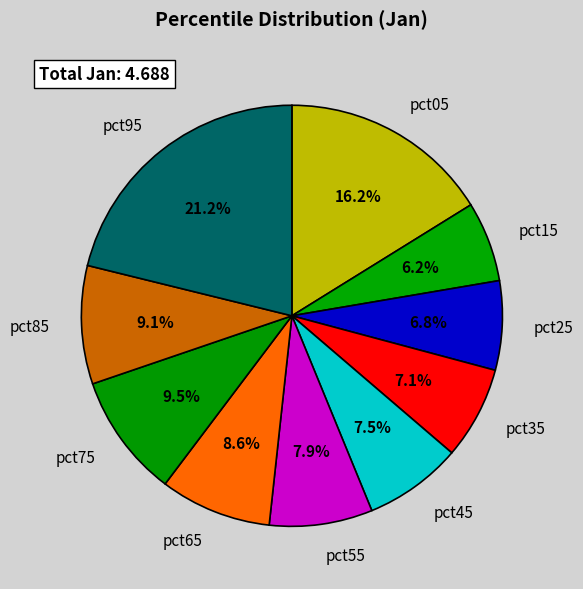

To the nearest percent, what portion does pct95 represent?

21%